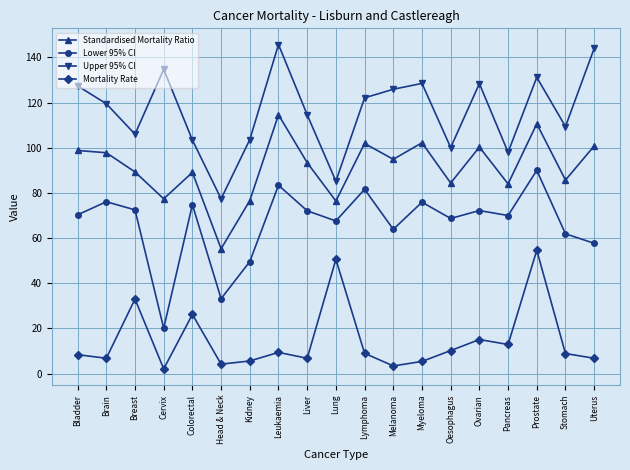

True or false: Upper 95% CI and Lower 95% CI cross at least once.

False